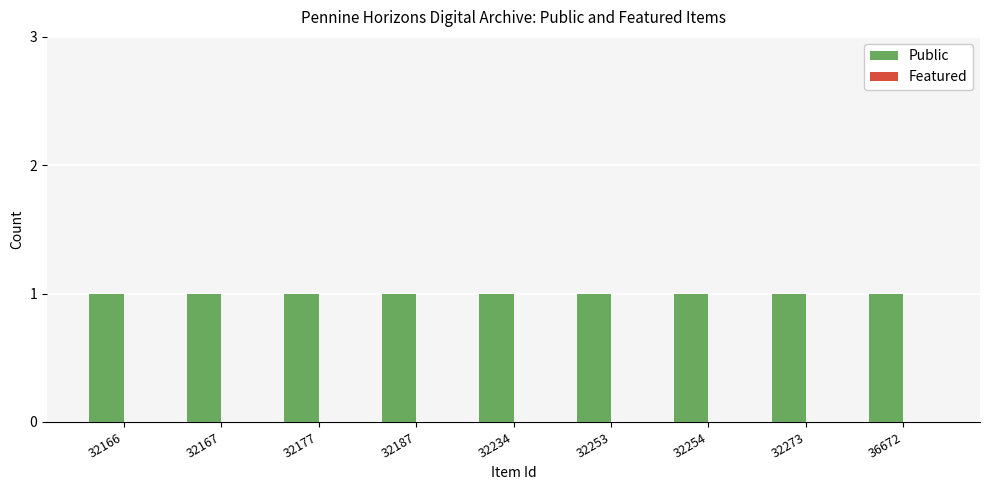

At how many categories does at least one series exceed 0?

9